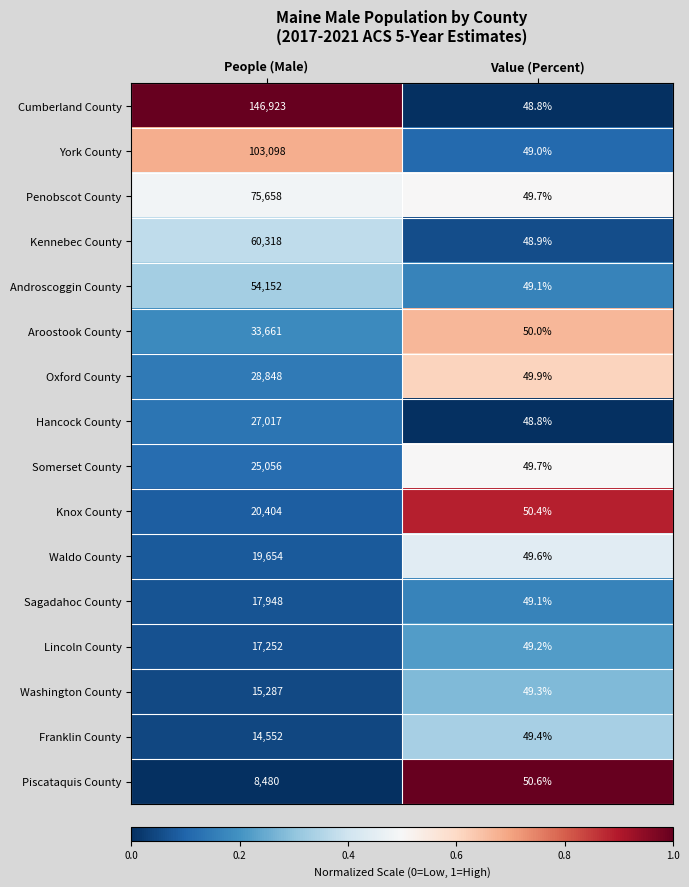

What is the total value across all series at Value (Percent)?

791.5